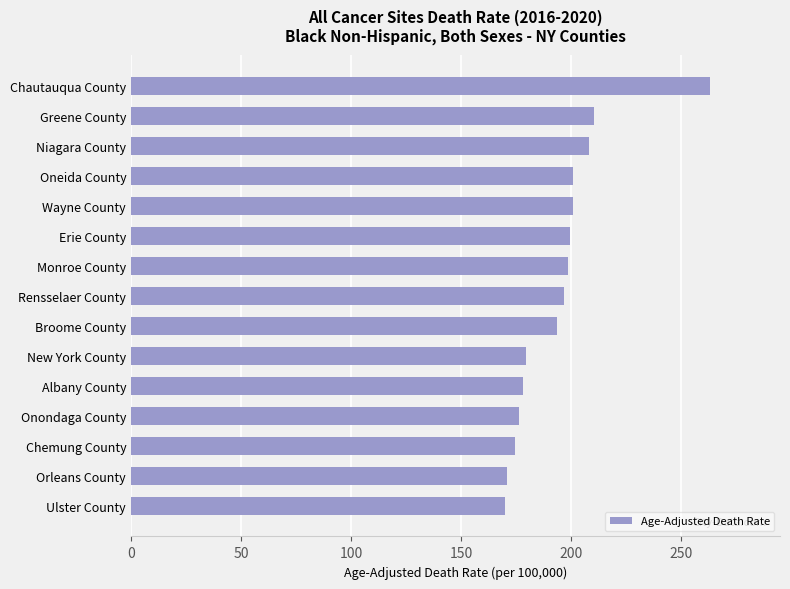

What is the smallest value displayed?

170.0